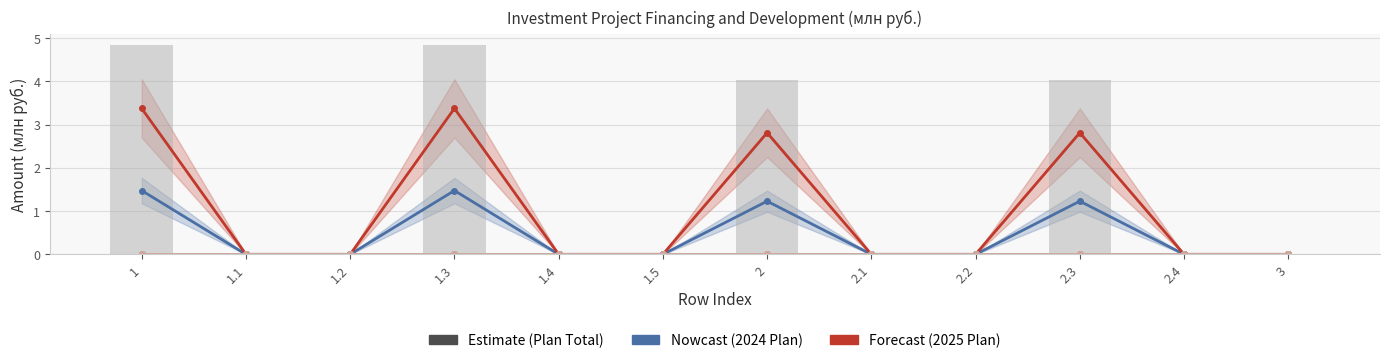

At how many categories does at least one series exceed 2?

4